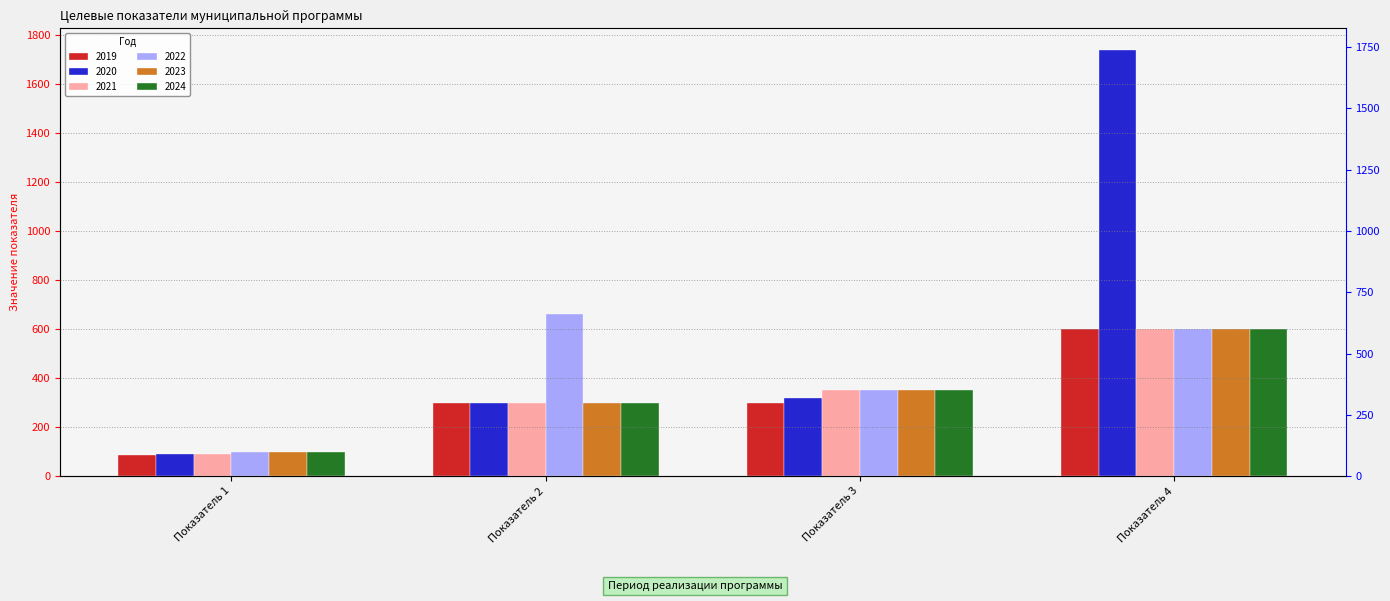

Reading left to right, transcribe all the data shown in this chart.

2019: 87	300	300	600
2020: 90	300	320	1740
2021: 90	300	350	600
2022: 100	660	350	600
2023: 100	300	350	600
2024: 100	300	350	600